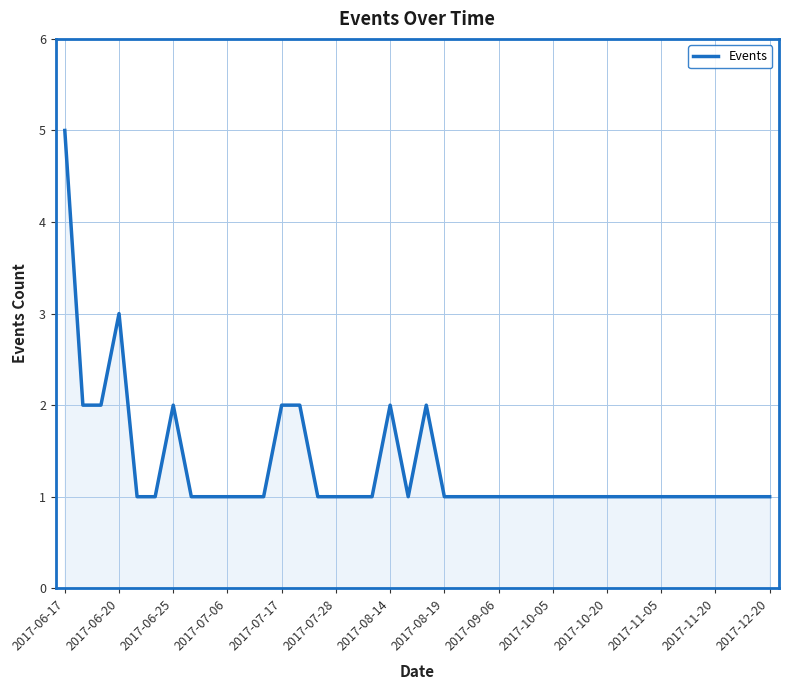

Reading right to left, transcribe all the data shown in this chart.

1	1	1	1	1	1	1	1	1	1	1	1	1	1	1	1	1	1	1	2	1	2	1	1	1	1	2	2	1	1	1	1	1	2	1	1	3	2	2	5